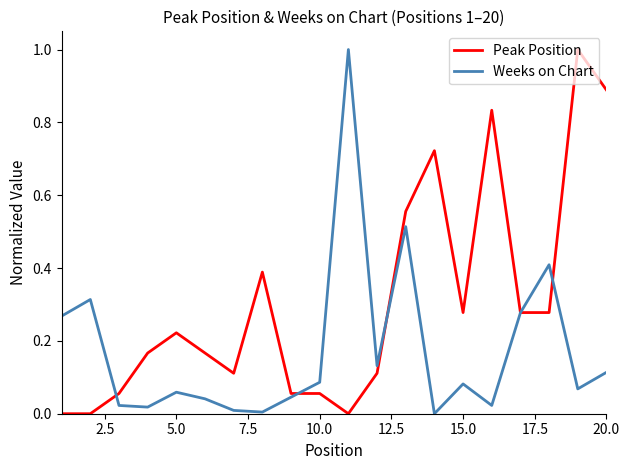

Which series has the largest total across all categories?

Peak Position